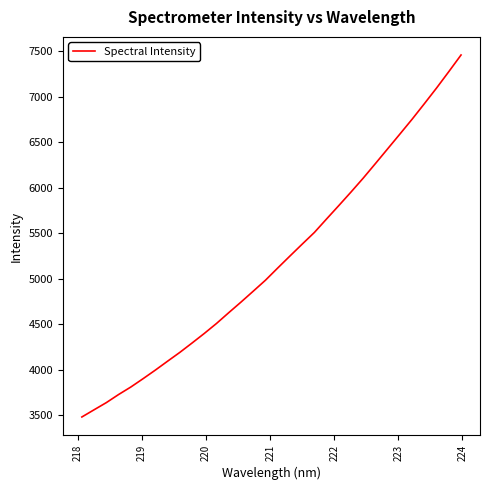

True or false: the data has more than 1 interior local peaks.

False